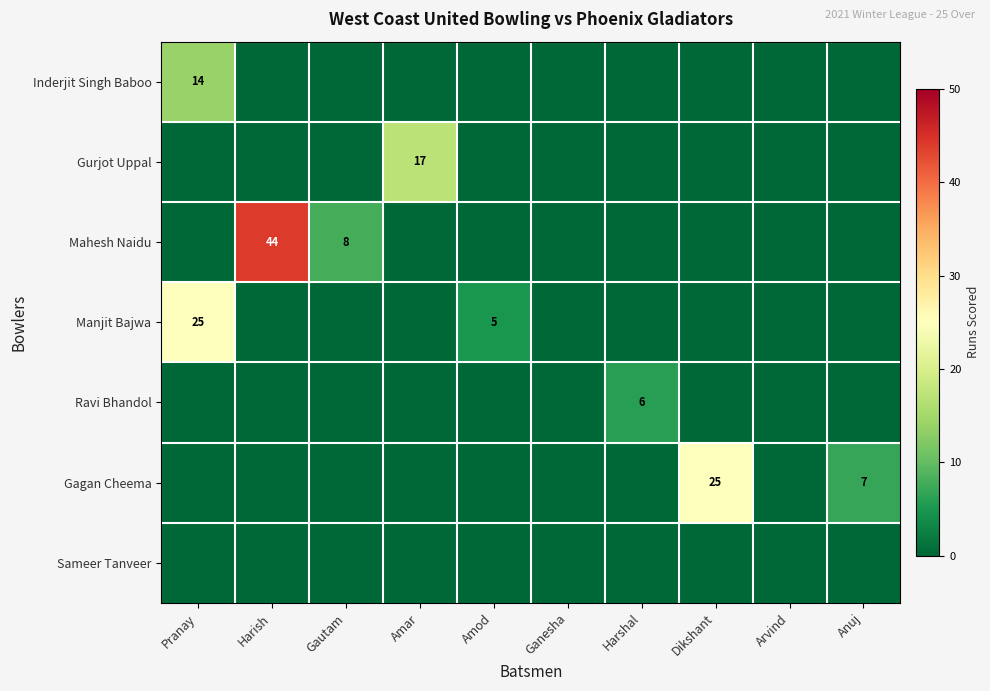

At which label does Manjit Bajwa reach its minimum?

Harish